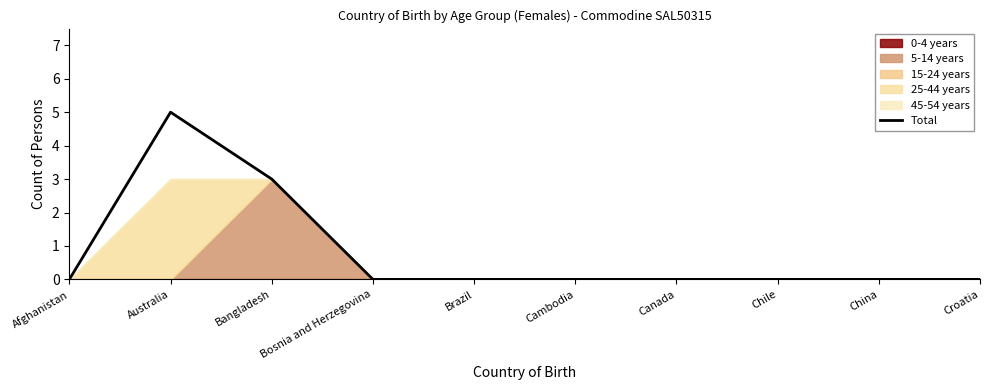

What is the label of the 6th point from the right?

Brazil